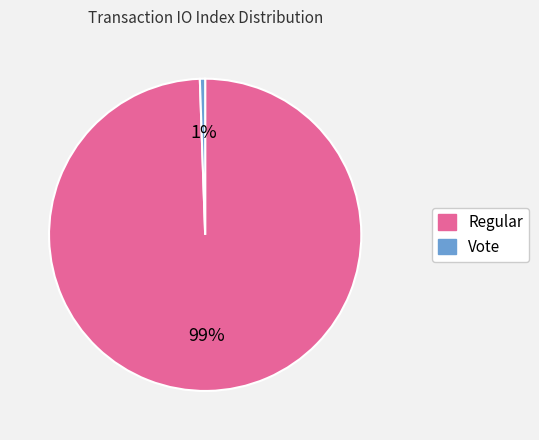

What is the majority slice?

Regular